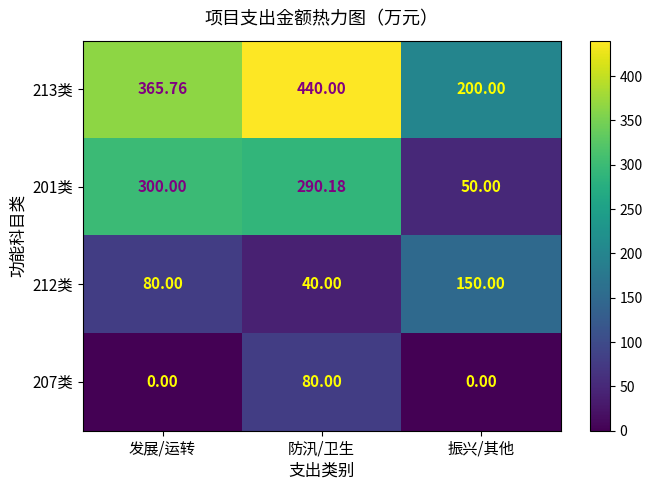

Where does the 213类 series first go above 365?

发展/运转